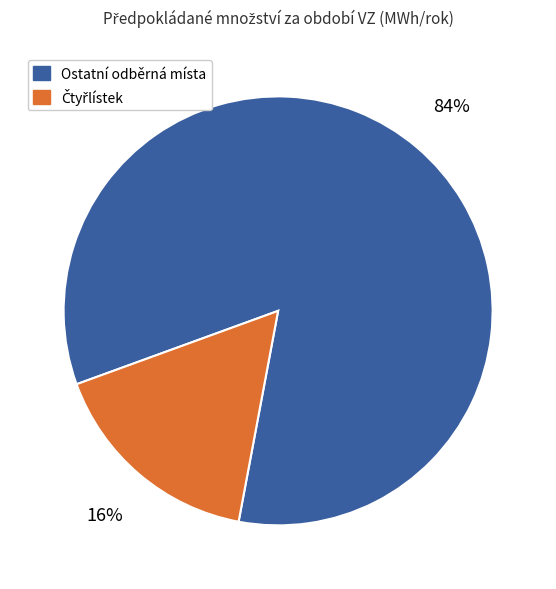

Is there any slice that represents more than half of the pie?

Yes